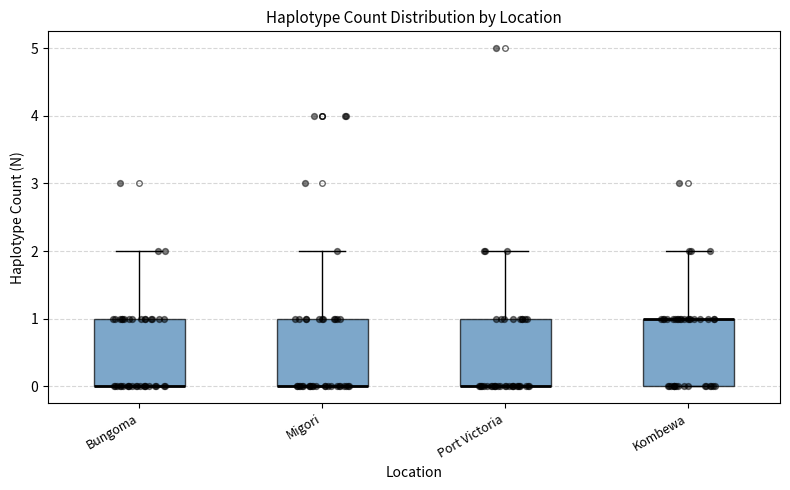

Reading left to right, transcribe this box plot: for each box, give where its median line is, the range the box spans, and where its two whiskers end, as read against the y-axis. The values are not printed on the chart, so give them approximately, as read against the axis.

Bungoma: median 0 (drawn on the box's lower edge), box 0 to 1, whiskers 0 to 2
Migori: median 0 (drawn on the box's lower edge), box 0 to 1, whiskers 0 to 2
Port Victoria: median 0 (drawn on the box's lower edge), box 0 to 1, whiskers 0 to 2
Kombewa: median 1 (drawn on the box's upper edge), box 0 to 1, whiskers 0 to 2